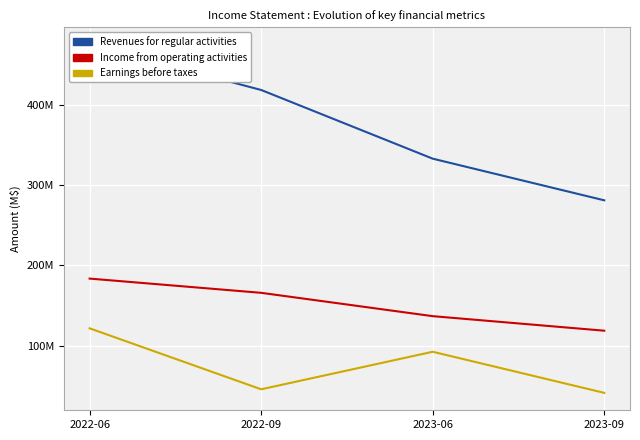

What is the minimum value for Revenues for regular activities?

281222606